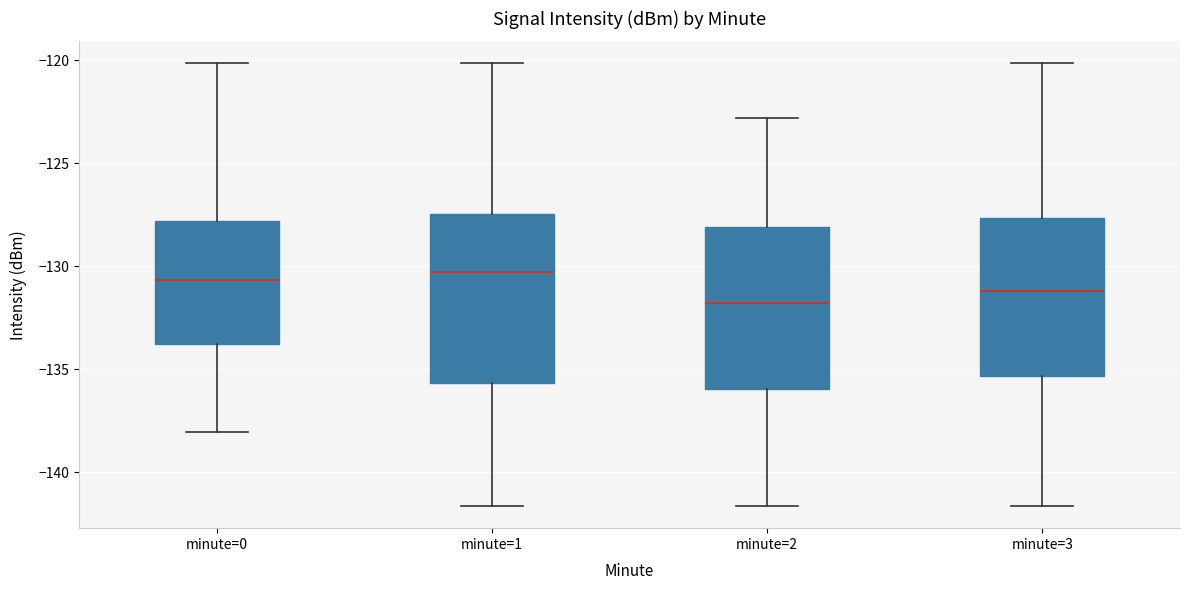

Reading left to right, read every box against the y-axis: the position of its median line, the range the box covers, and the ends of its whiskers. The values are not printed on the chart, so give them approximately, as read against the axis.

minute=0: median -130.5, box -134.0 to -128.0, whiskers -138.0 to -120.0
minute=1: median -130.5, box -135.5 to -127.5, whiskers -141.5 to -120.0
minute=2: median -132.0, box -136.0 to -128.0, whiskers -141.5 to -123.0
minute=3: median -131.0, box -135.5 to -127.5, whiskers -141.5 to -120.0